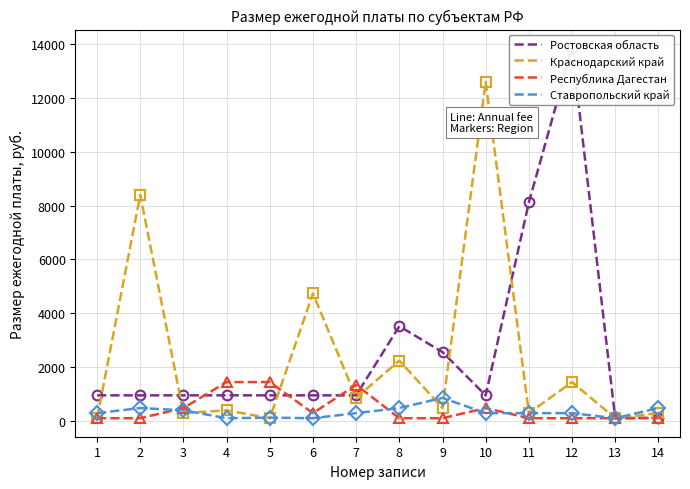

True or false: Ставропольский край has a value of 649.4 at 14.

False